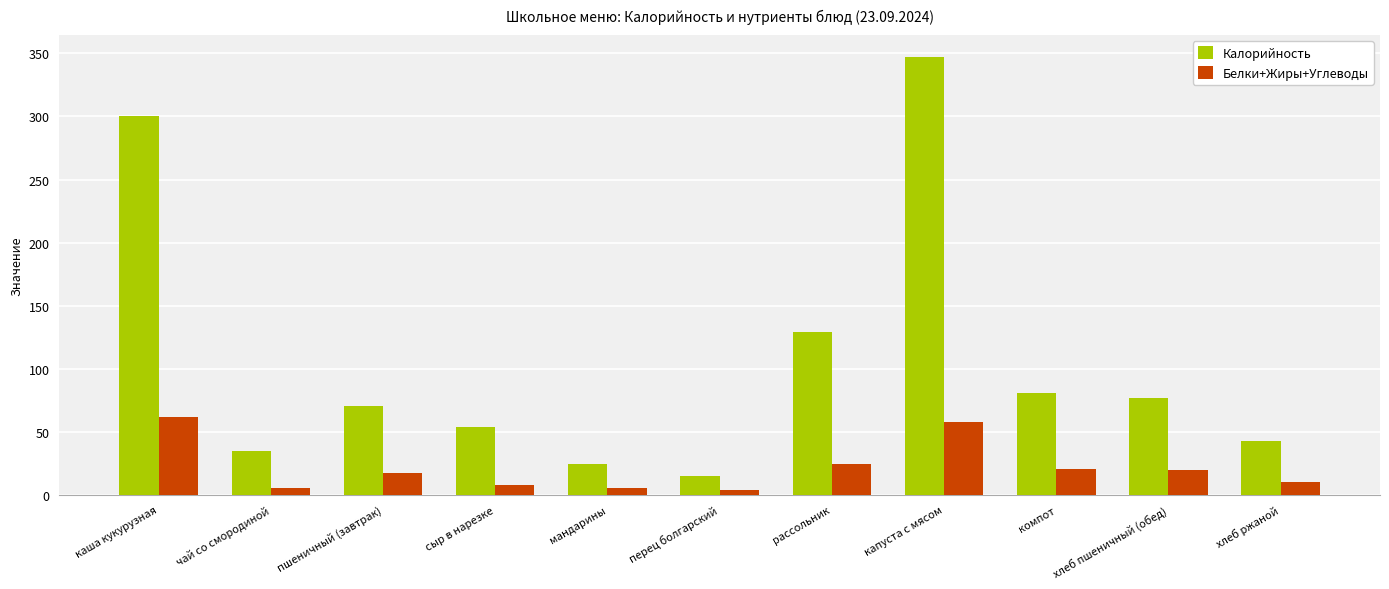

What is the label of the 10th bar from the right?

чай со смородиной